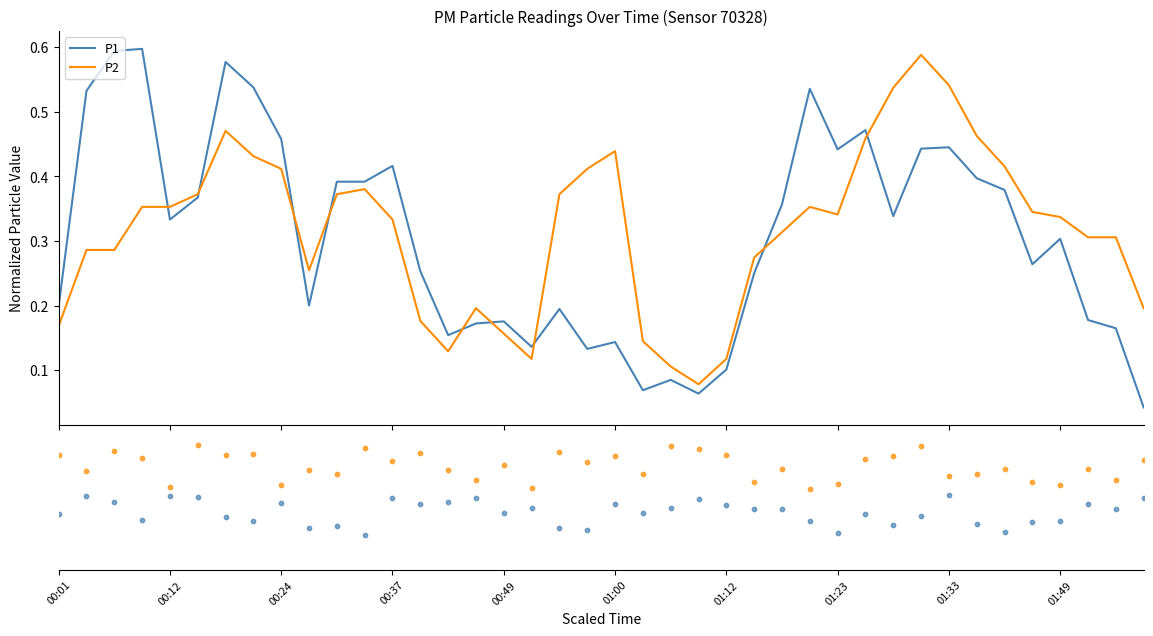

Which series reaches the maximum Y coordinate?

P1